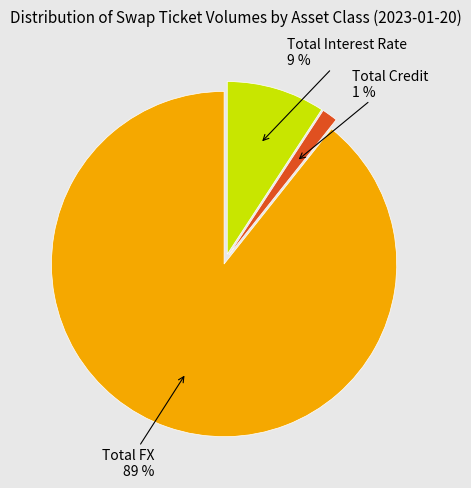

True or false: Total FX accounts for 89% of the total.

True